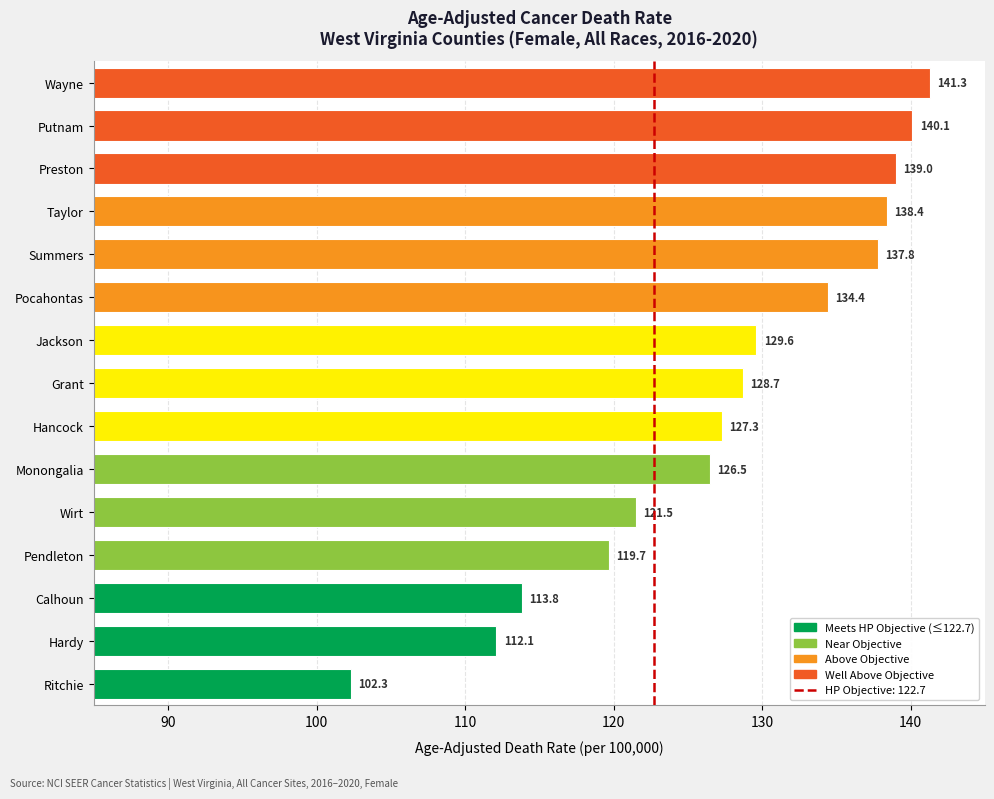

Are the bars grouped side by side (vs. stacked)?

No